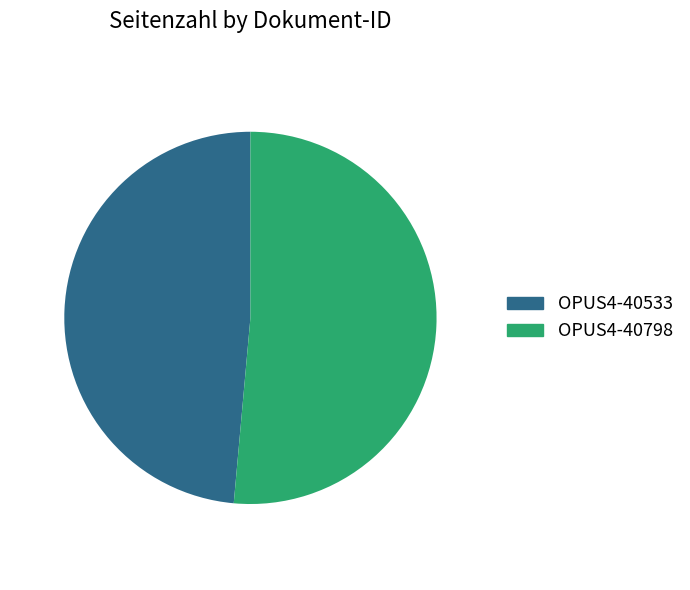

Is there any slice that represents more than half of the pie?

Yes